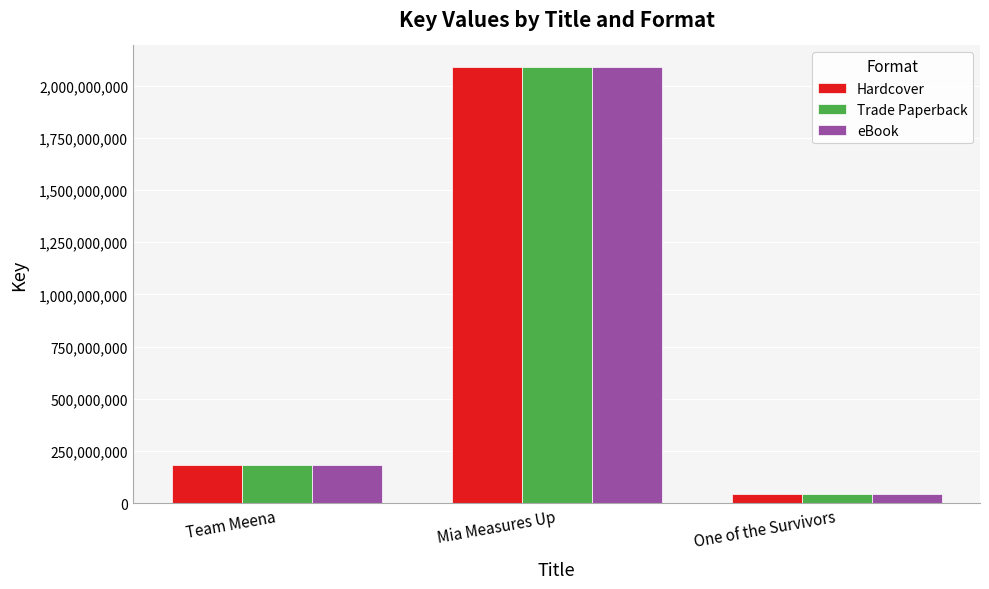

At how many categories does at least one series exceed 2081931156?

1